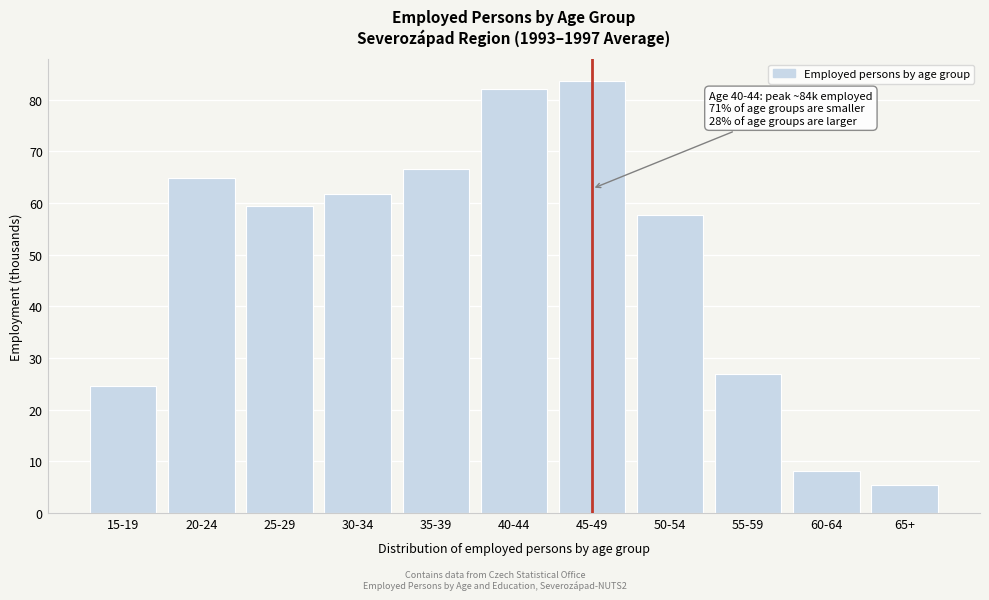

Reading left to right, what are all the values shown in this chart?

15-19=24.6	20-24=64.8	25-29=59.4	30-34=61.7	35-39=66.5	40-44=82.0	45-49=83.6	50-54=57.6	55-59=26.9	60-64=8.1	65+=5.5